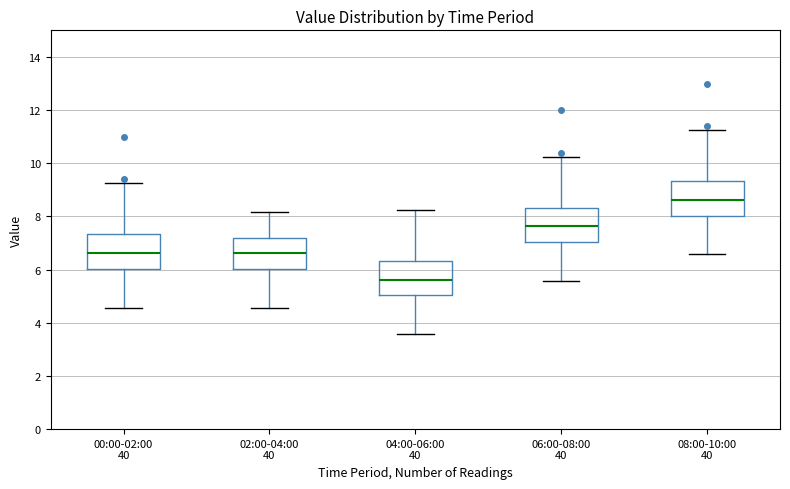

Which box has the lowest median line?

04:00-06:00 40